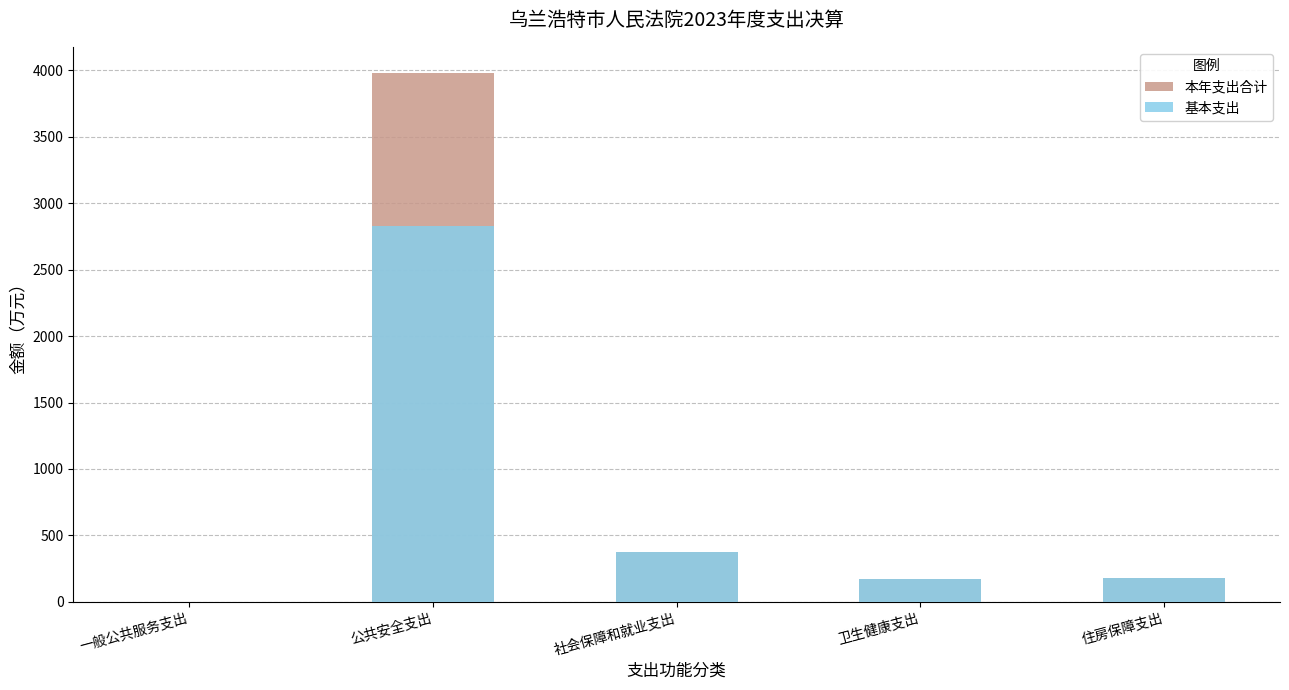

Which label corresponds to the smallest value in the chart?

一般公共服务支出